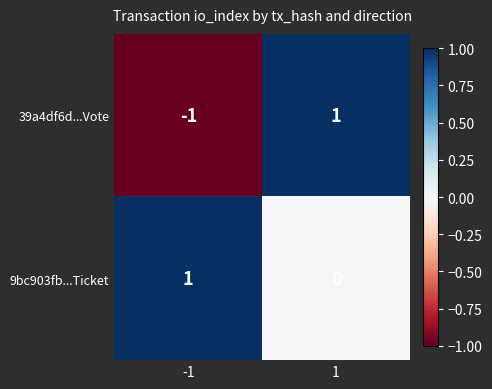

What is the smallest value displayed?

-1